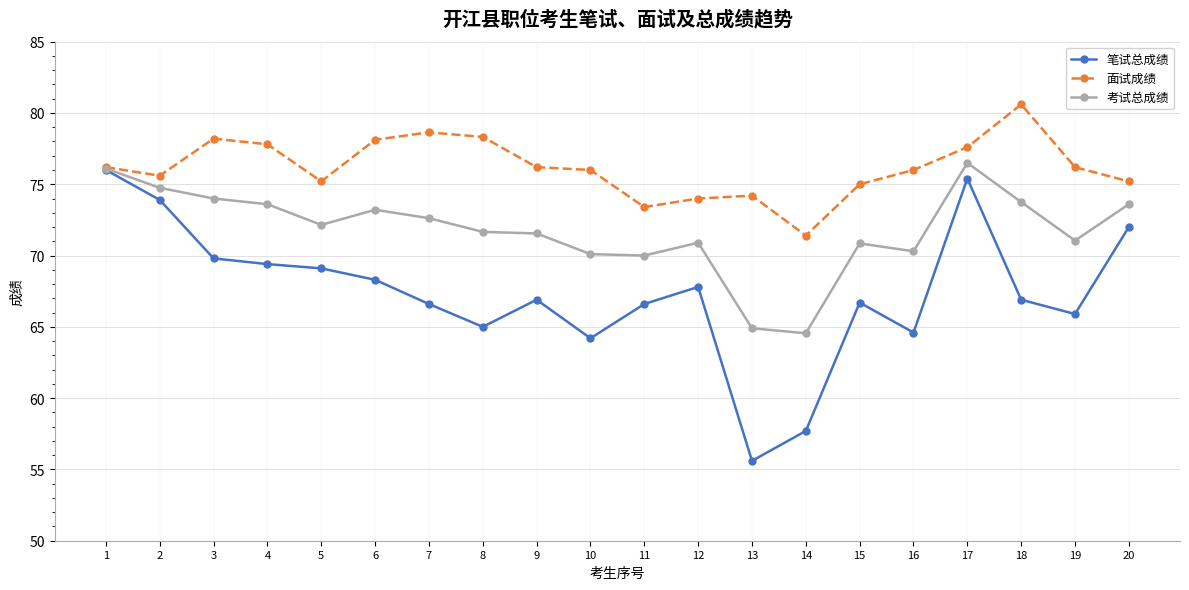

At 12, list the series in order from largest to smallest.

面试成绩, 考试总成绩, 笔试总成绩